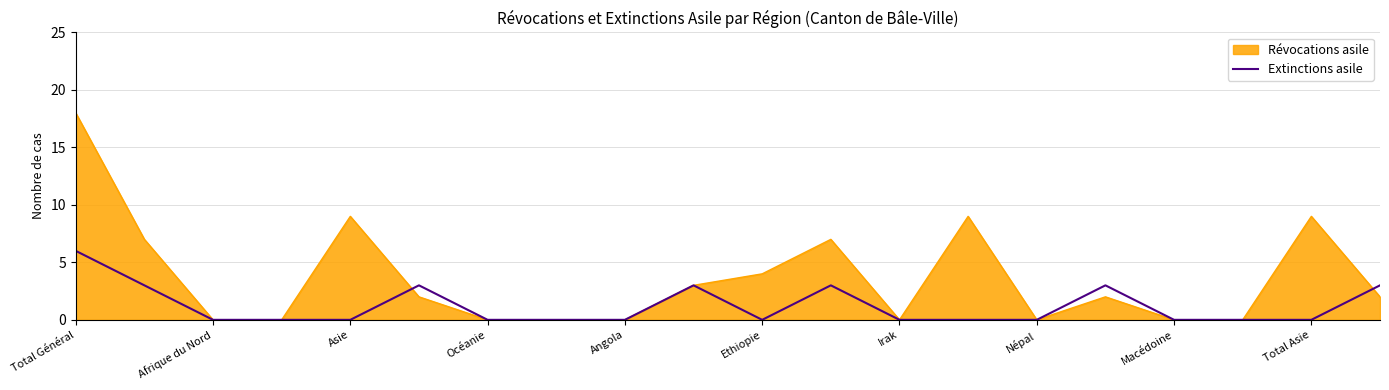

How many values are between 0 and 3?

19